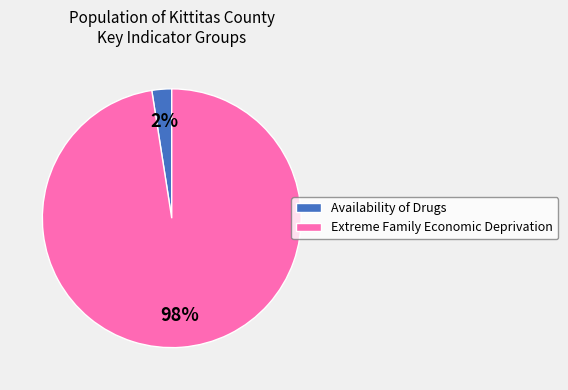

Between Extreme Family Economic Deprivation and Availability of Drugs, which is larger?

Extreme Family Economic Deprivation